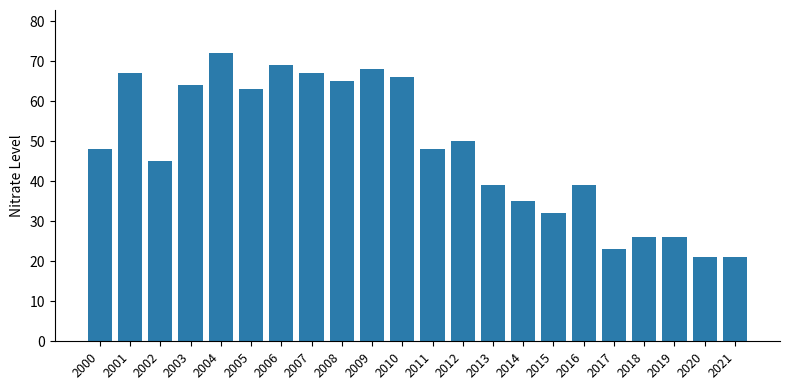

The value at 2010 is 15. True or false?

False